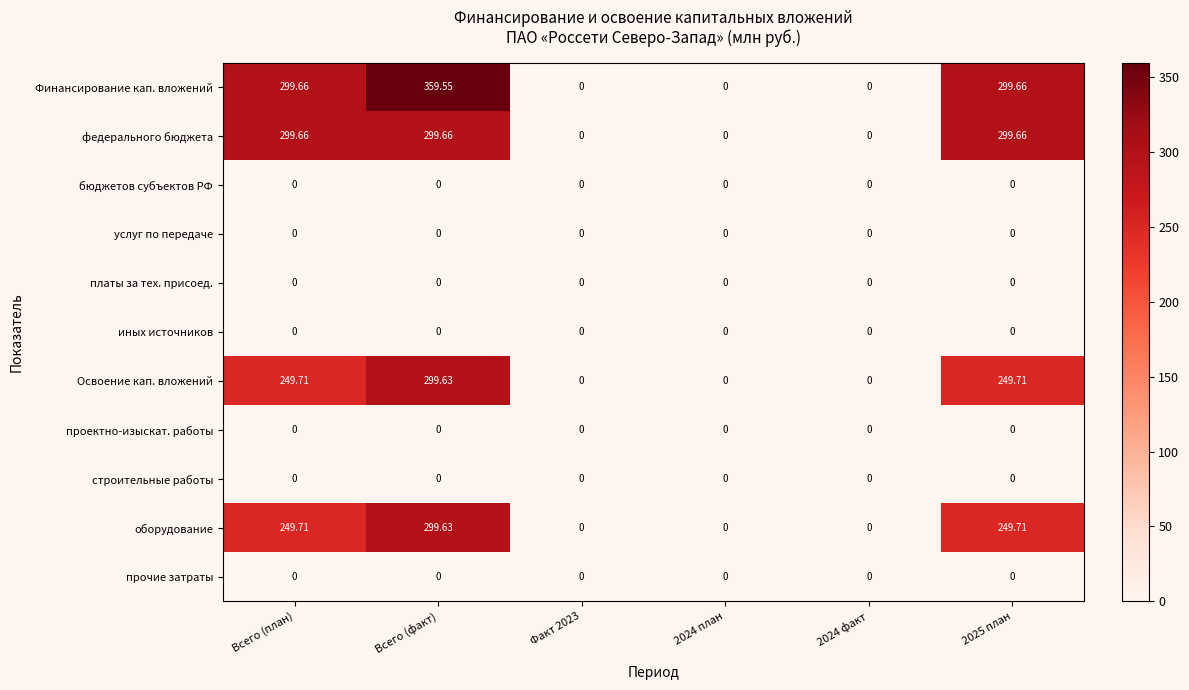

At which category is the sum across all series the highest?

Всего (факт)